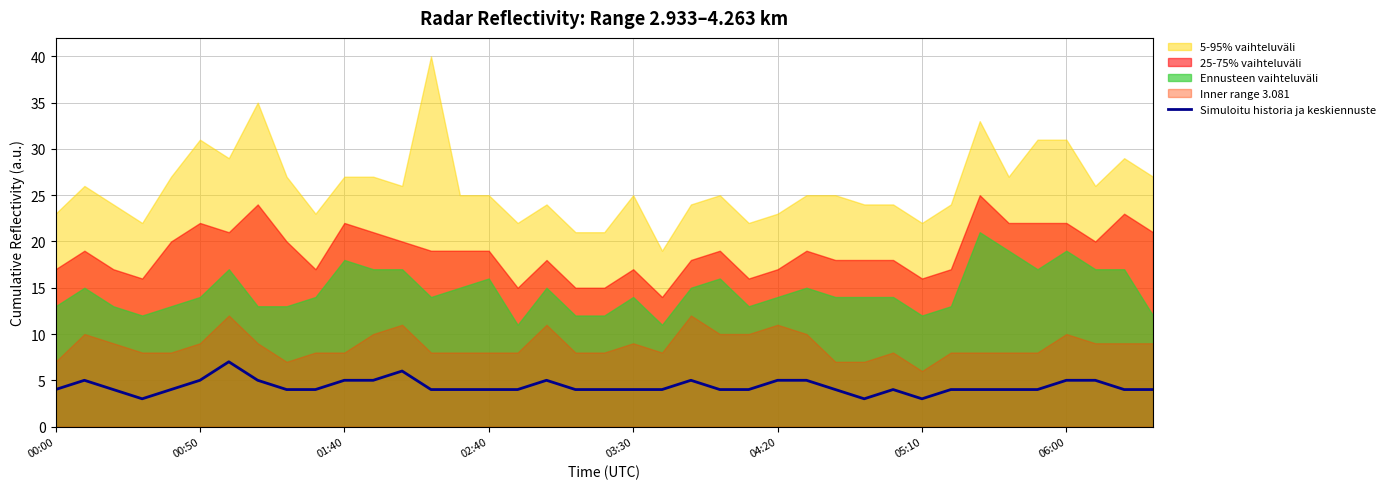

The value of Simuloitu historia ja keskiennuste at 04:20 is 5. True or false?

True